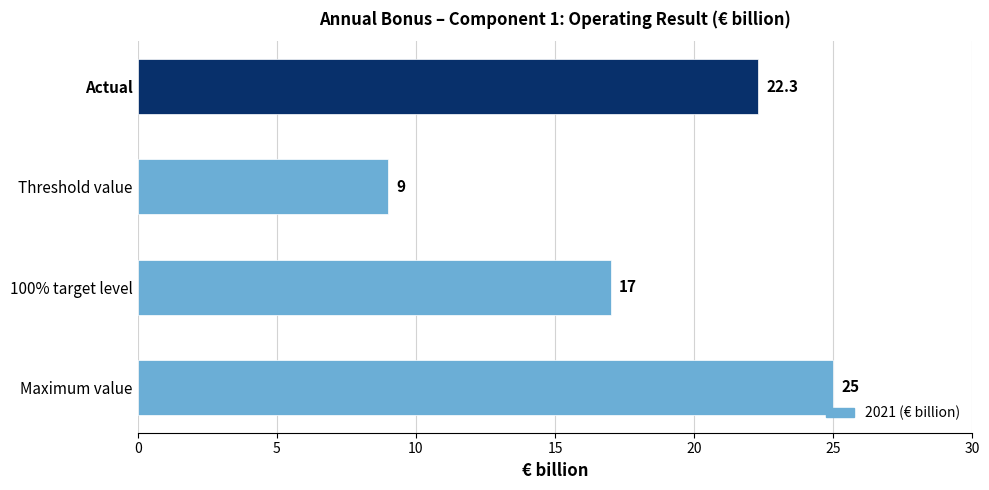

Read the value at Threshold value.

9.0